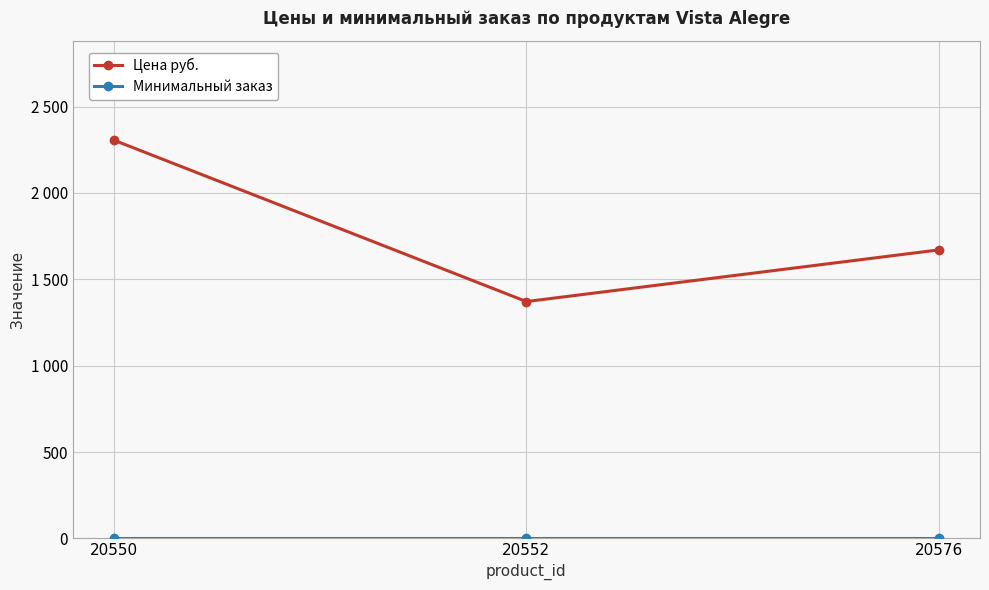

At how many categories does at least one series exceed 1952?

1